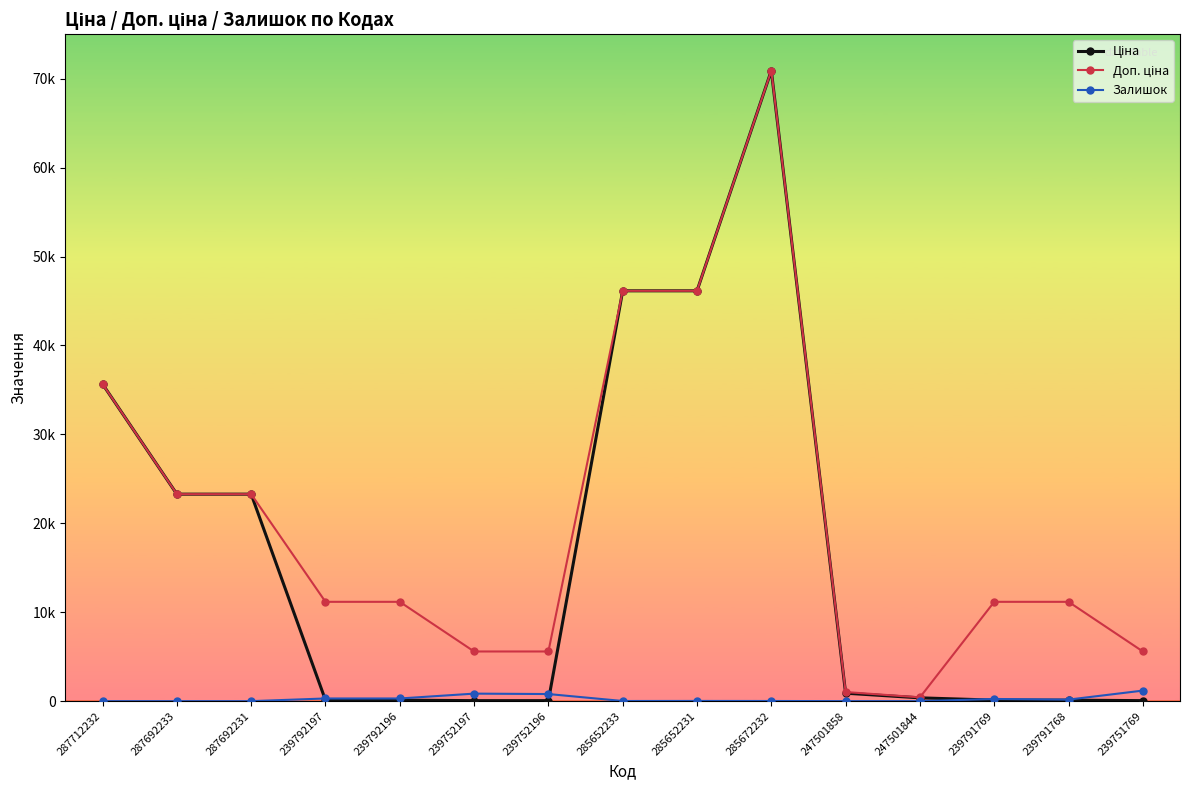

Is this an area chart (filled region under the line)?

No